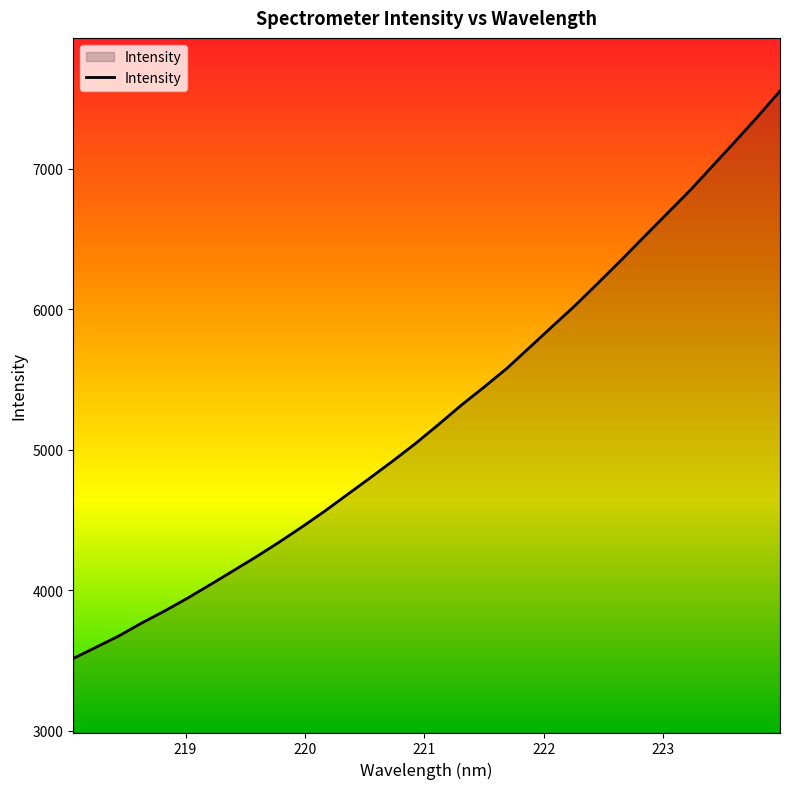

What is the difference between the maximum and minimum values?

4040.7